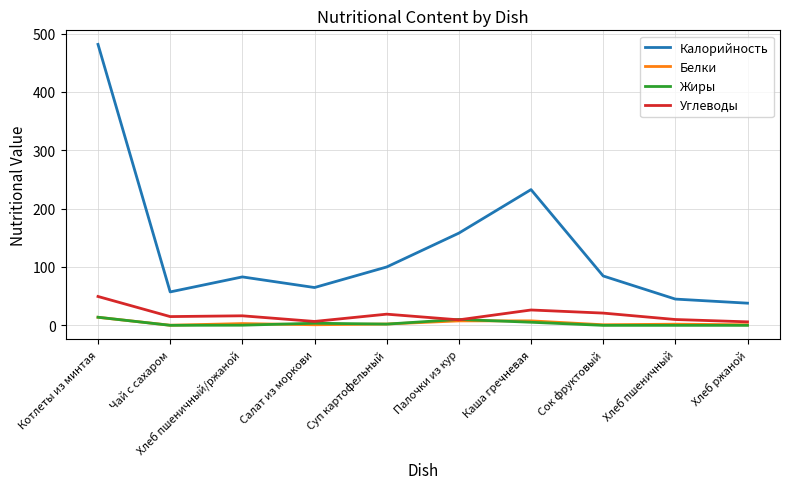

True or false: Калорийность has a value of 38.0 at Хлеб ржаной.

True